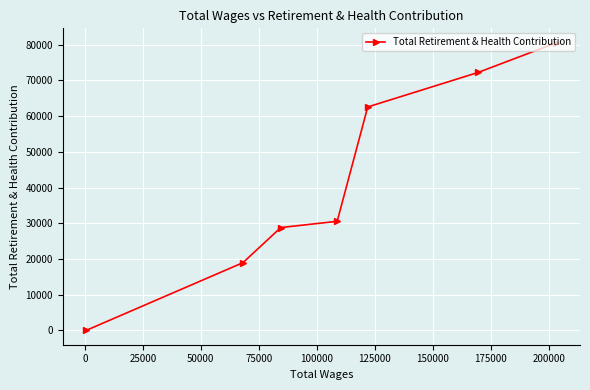

What is the greatest value displayed?

80555